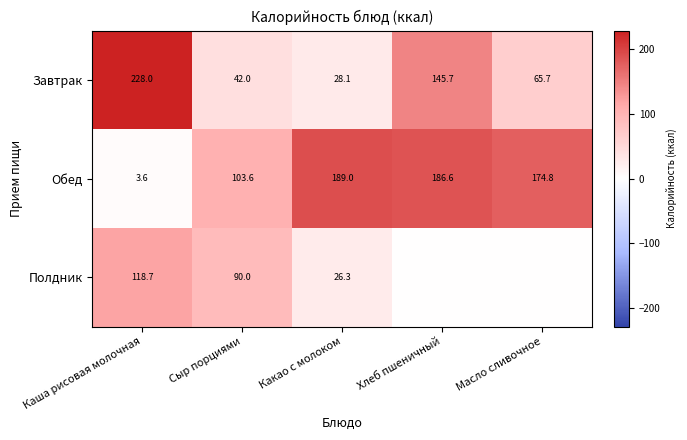

At which label does Завтрак reach its peak?

Каша рисовая молочная